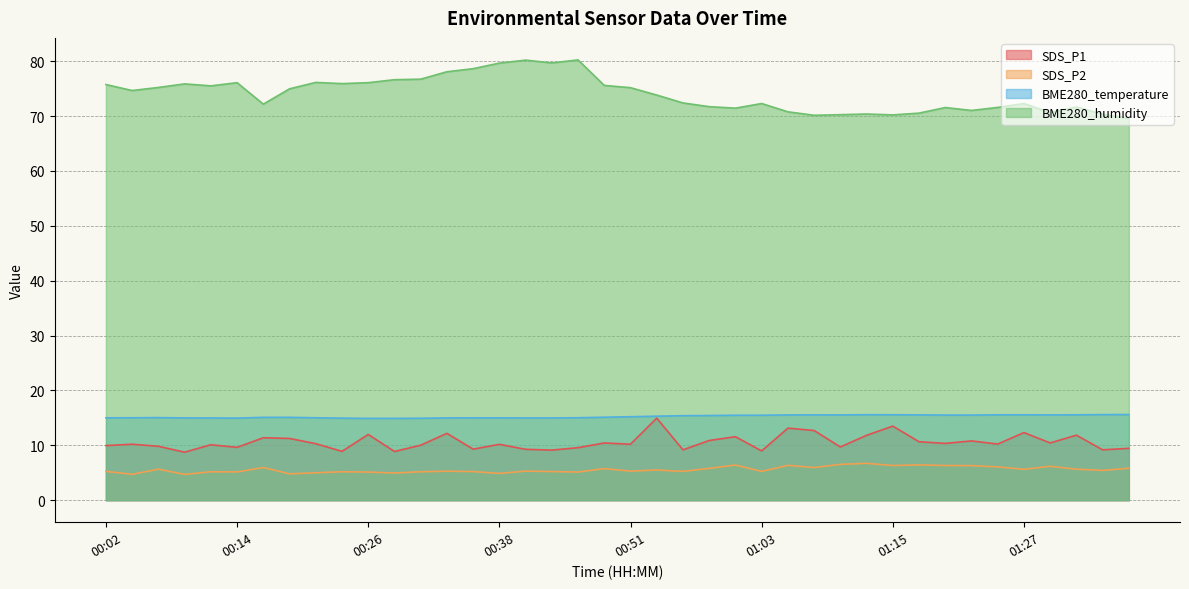

Reading right to left, transcribe all the data shown in this chart.

SDS_P1: 01:37=9.4	01:34=9.2	01:32=11.8	01:30=10.4	01:27=12.3	01:25=10.2	01:22=10.8	01:20=10.3	01:17=10.7	01:15=13.5	01:13=11.8	01:10=9.7	01:08=12.7	01:05=13.1	01:03=9.0	01:00=11.6	00:58=10.9	00:56=9.2	00:53=14.9	00:51=10.2	00:48=10.4	00:46=9.6	00:43=9.1	00:41=9.3	00:38=10.2	00:36=9.3	00:34=12.2	00:31=10.0	00:29=8.9	00:26=12.0	00:24=8.9	00:21=10.3	00:19=11.2	00:16=11.4	00:14=9.6	00:11=10.1	00:09=8.8	00:07=9.8	00:04=10.2	00:02=9.9
SDS_P2: 01:37=5.8	01:34=5.4	01:32=5.7	01:30=6.2	01:27=5.6	01:25=6.1	01:22=6.3	01:20=6.3	01:17=6.4	01:15=6.3	01:13=6.7	01:10=6.5	01:08=6.0	01:05=6.3	01:03=5.2	01:00=6.4	00:58=5.8	00:56=5.2	00:53=5.5	00:51=5.3	00:48=5.8	00:46=5.1	00:43=5.2	00:41=5.3	00:38=4.9	00:36=5.2	00:34=5.3	00:31=5.2	00:29=5.0	00:26=5.1	00:24=5.2	00:21=5.0	00:19=4.8	00:16=6.0	00:14=5.2	00:11=5.2	00:09=4.7	00:07=5.7	00:04=4.7	00:02=5.2
BME280_temperature: 01:37=15.6	01:34=15.6	01:32=15.6	01:30=15.6	01:27=15.6	01:25=15.6	01:22=15.5	01:20=15.5	01:17=15.6	01:15=15.6	01:13=15.6	01:10=15.5	01:08=15.6	01:05=15.5	01:03=15.5	01:00=15.5	00:58=15.4	00:56=15.4	00:53=15.3	00:51=15.2	00:48=15.1	00:46=15.0	00:43=15.0	00:41=15.0	00:38=15.0	00:36=15.0	00:34=15.0	00:31=14.9	00:29=14.9	00:26=14.9	00:24=14.9	00:21=15.0	00:19=15.1	00:16=15.1	00:14=15.0	00:11=15.0	00:09=15.0	00:07=15.1	00:04=15.0	00:02=15.0
BME280_humidity: 01:37=69.5	01:34=70.3	01:32=71.7	01:30=70.6	01:27=72.3	01:25=71.6	01:22=71.0	01:20=71.5	01:17=70.5	01:15=70.2	01:13=70.4	01:10=70.2	01:08=70.1	01:05=70.8	01:03=72.3	01:00=71.4	00:58=71.7	00:56=72.4	00:53=73.8	00:51=75.2	00:48=75.6	00:46=80.2	00:43=79.7	00:41=80.2	00:38=79.7	00:36=78.6	00:34=78.1	00:31=76.7	00:29=76.6	00:26=76.1	00:24=75.9	00:21=76.1	00:19=75.0	00:16=72.2	00:14=76.1	00:11=75.5	00:09=75.9	00:07=75.2	00:04=74.7	00:02=75.7